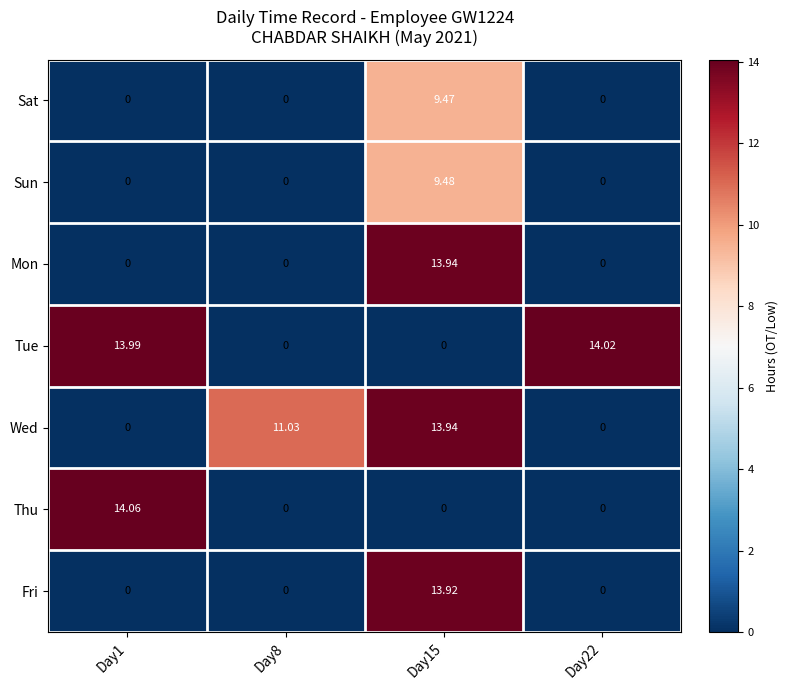

Which series has the largest range (max minus min)?

Thu